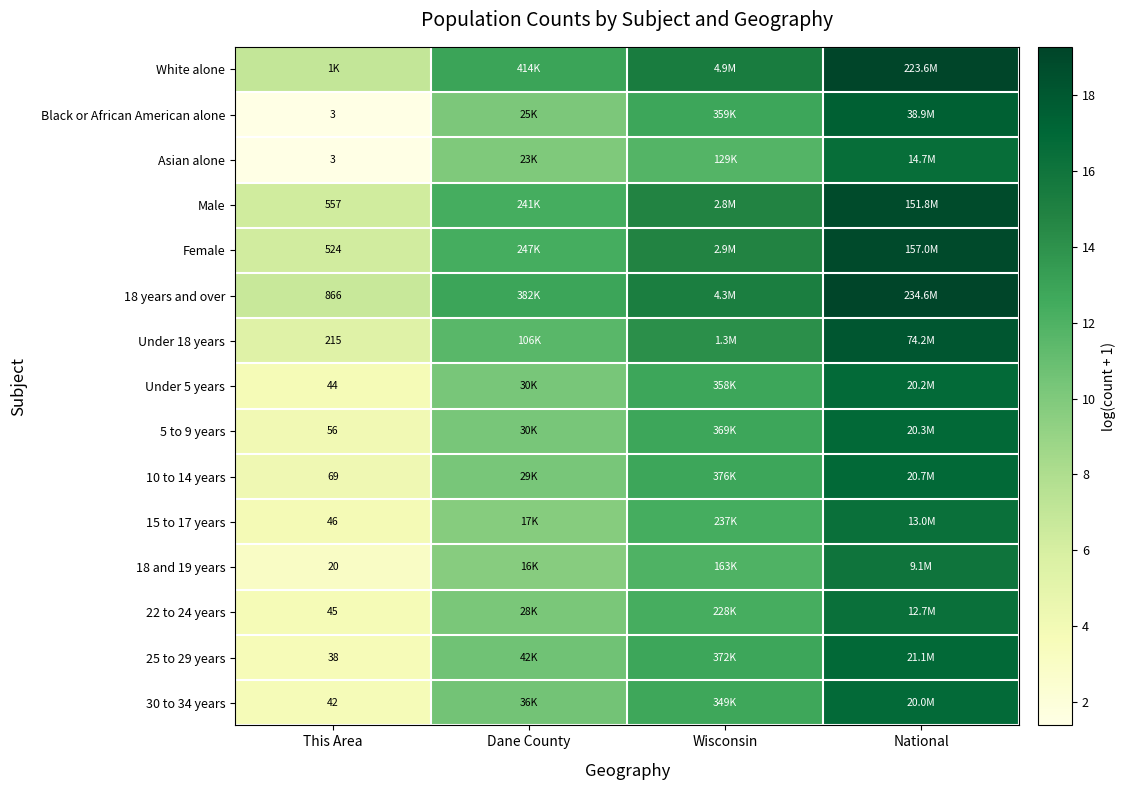

Is it true that Black or African American alone equals 1.4 at This Area?

True